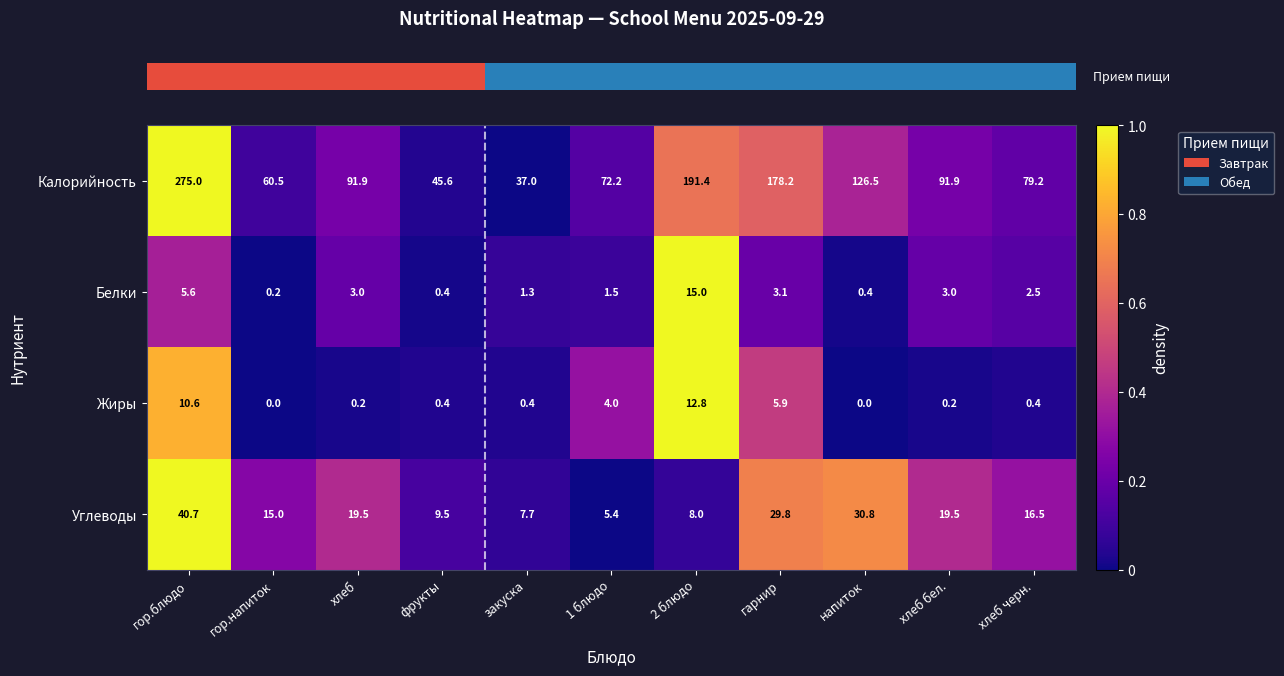

What is the highest value of the Белки series?

15.0